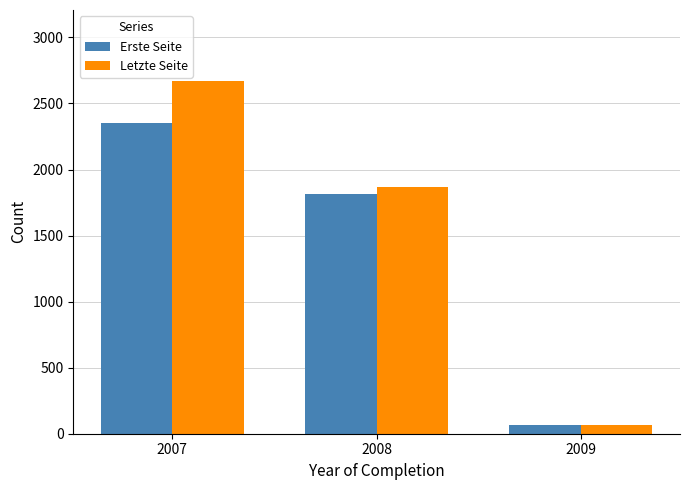

What is the highest value of the Letzte Seite series?

2673